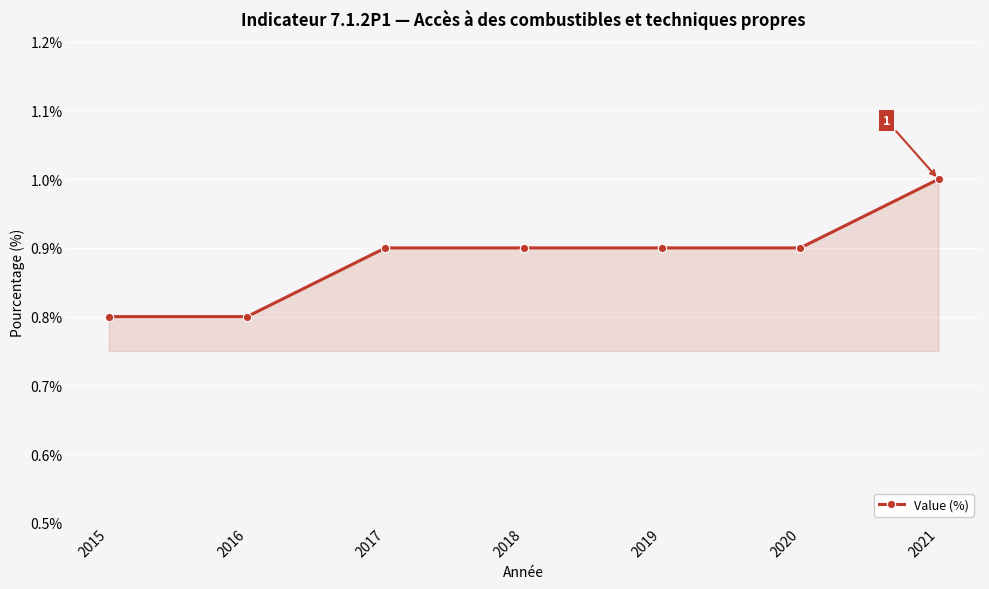

What is the value of the 7th point from the left?

1.0